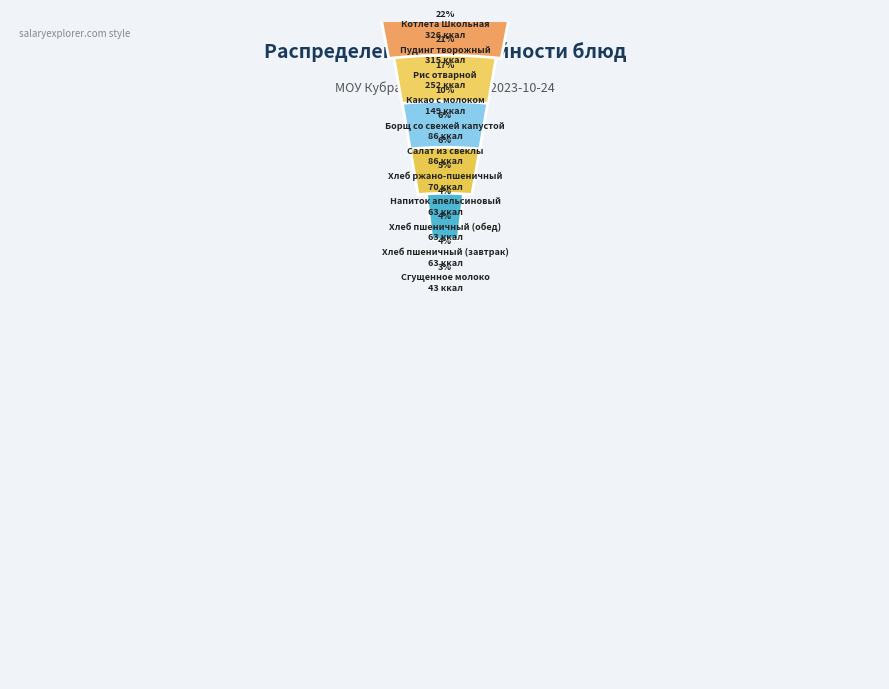

Is it true that Хлеб пшеничный (обед) is 1% of the pie?

False